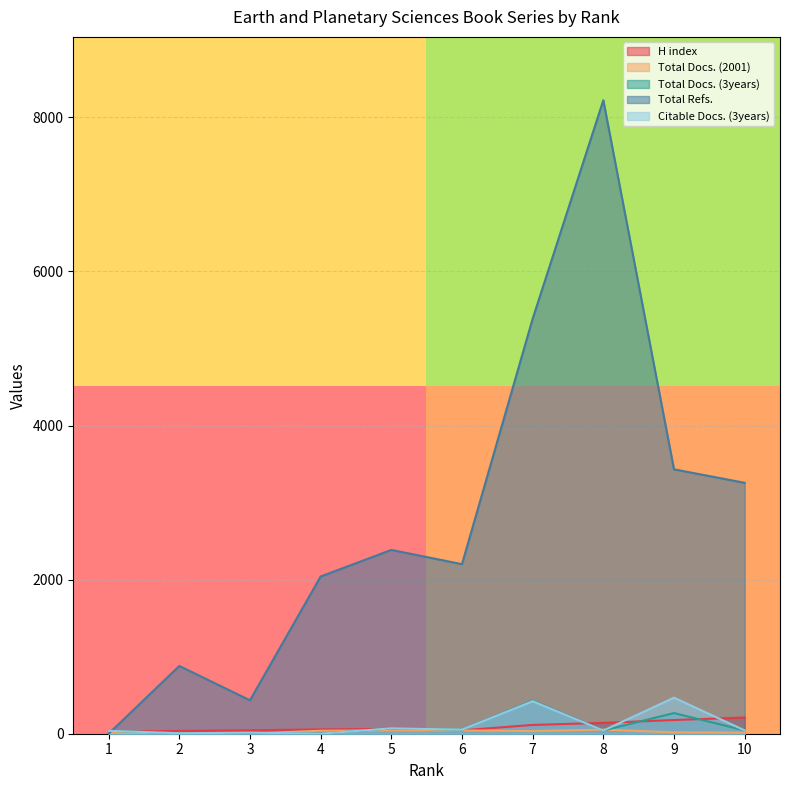

True or false: H index has more than 2 interior local peaks.

False